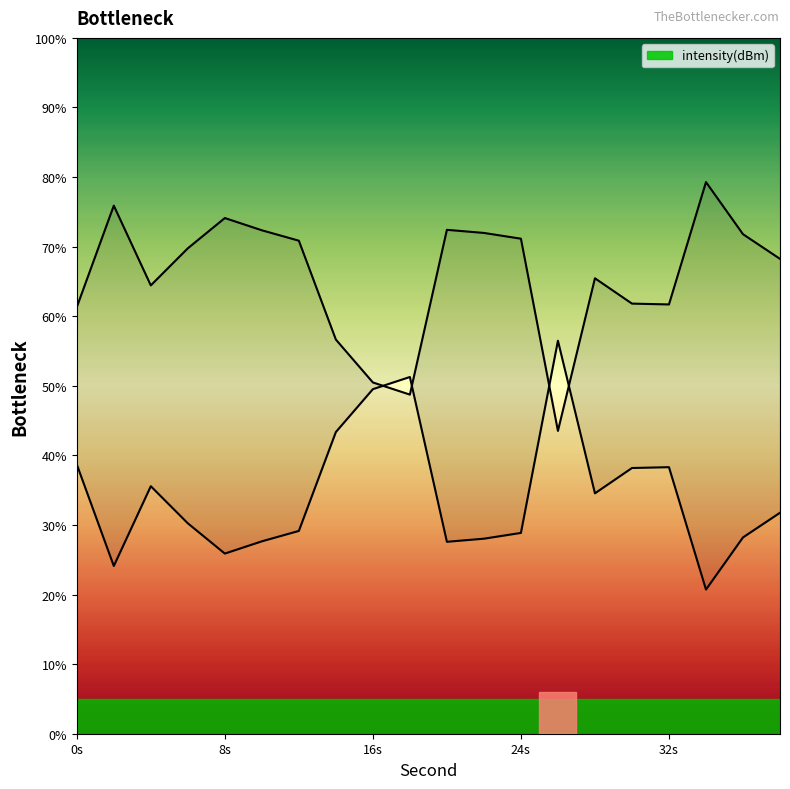

The value at 16s is 15.9. True or false?

False